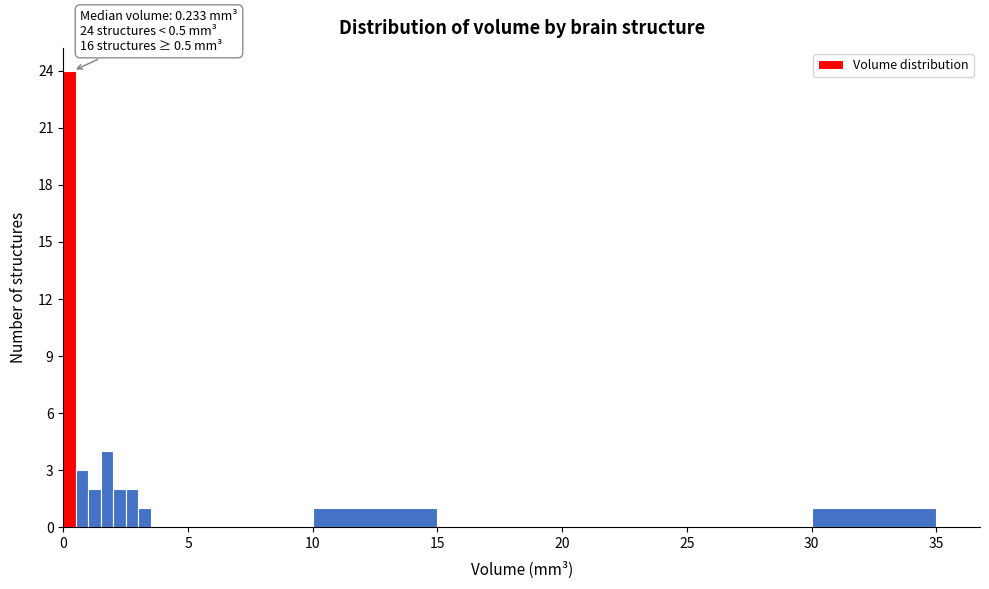

Around what value on the x-axis is the tallest bar? Give the approximate position of its centre, as read against the axis.

0.5